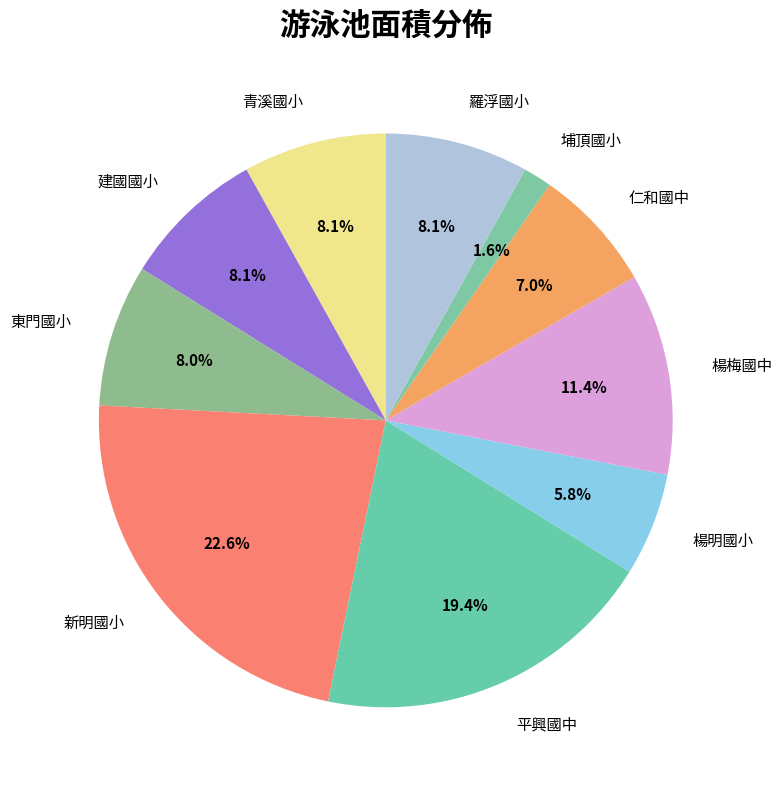

The 楊梅國中 slice represents 21% of the pie. True or false?

False